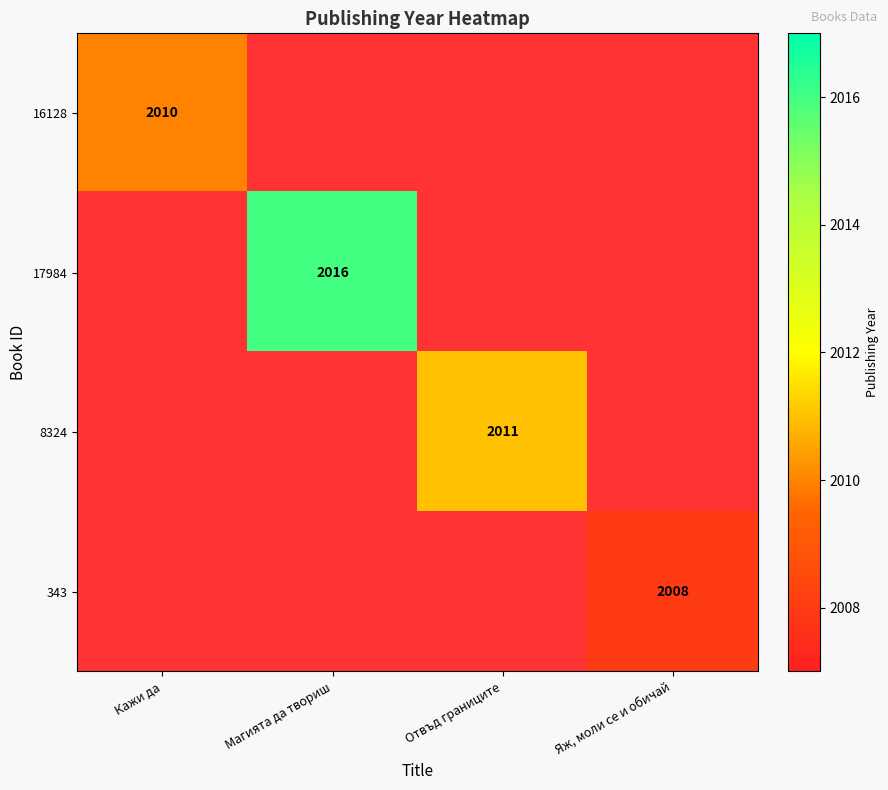

True or false: 343 has a value of 2008 at Яж, моли се и обичай.

True